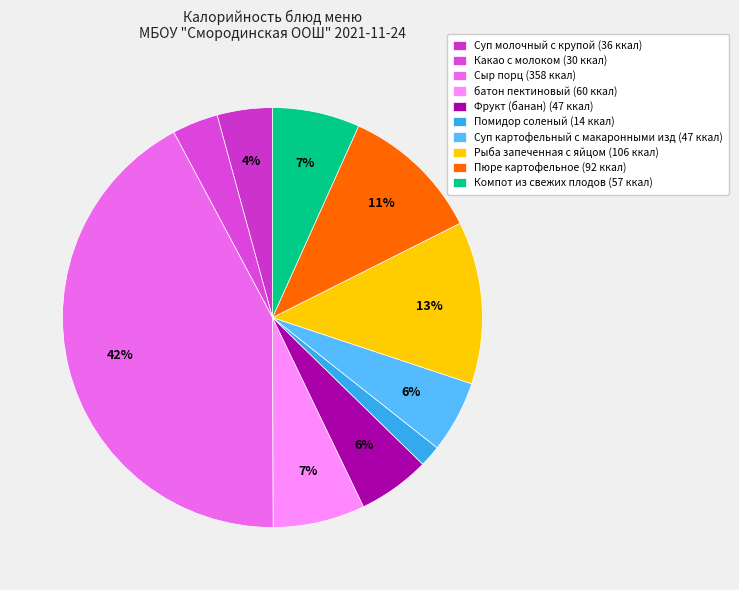

Does Сыр порц account for over 50% of the chart?

No